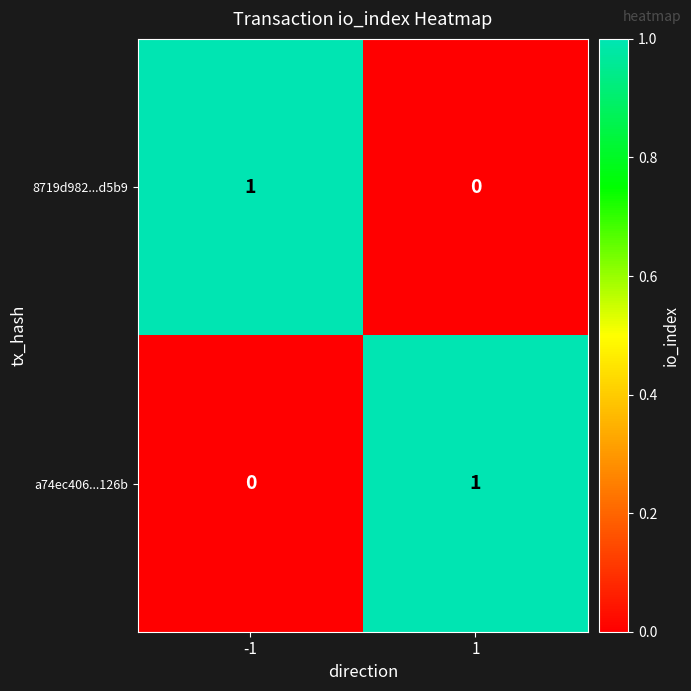

At 1, list the series in order from smallest to largest.

8719d982...d5b9, a74ec406...126b